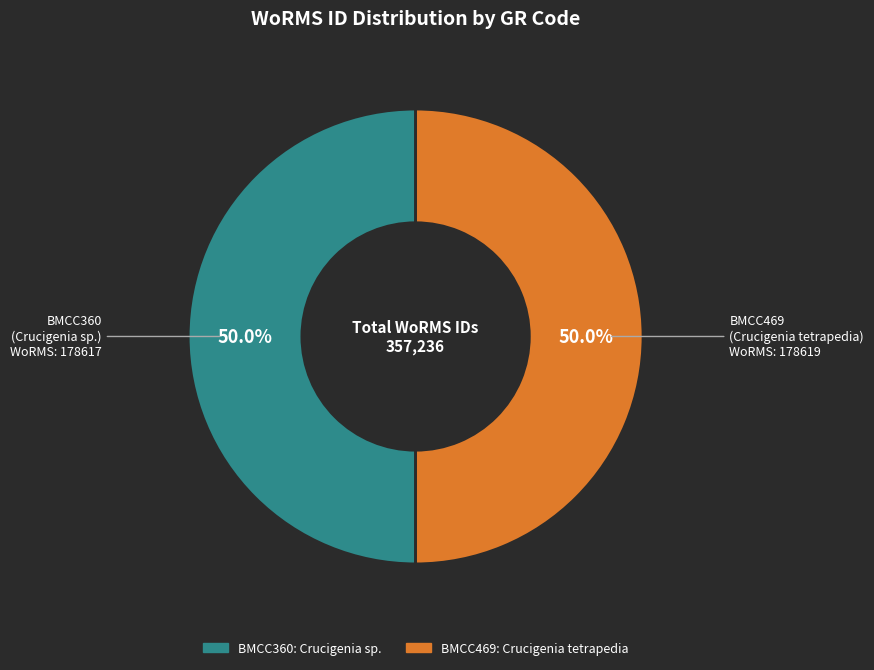

Is it true that BMCC469 is 50% of the pie?

True